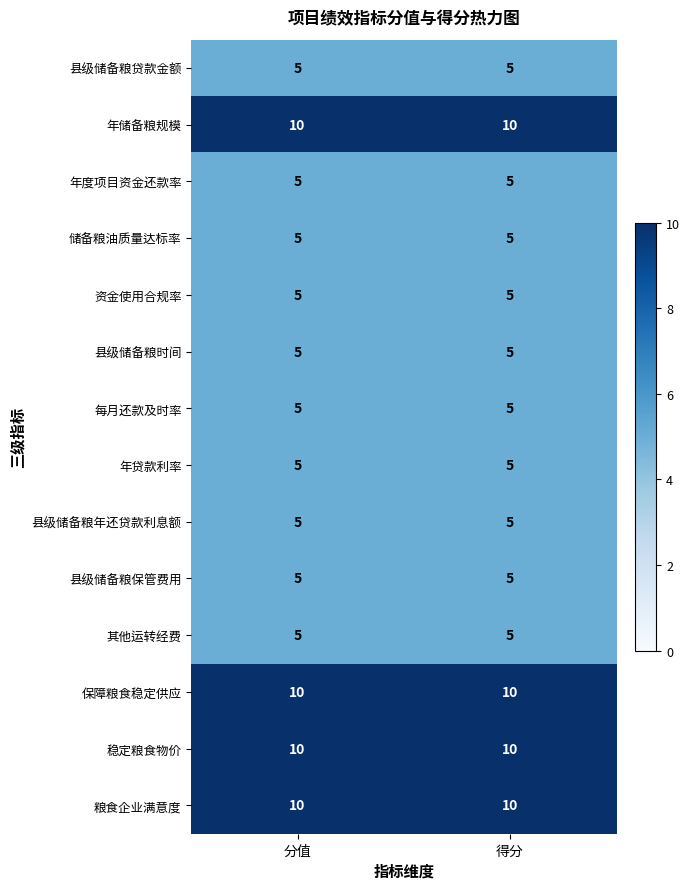

True or false: 年贷款利率 has a value of 5 at 得分.

True